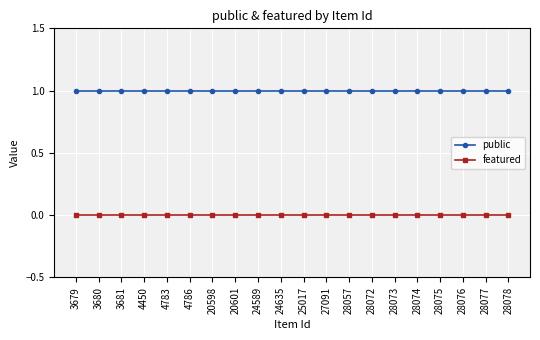

True or false: featured and public intersect in this chart.

False